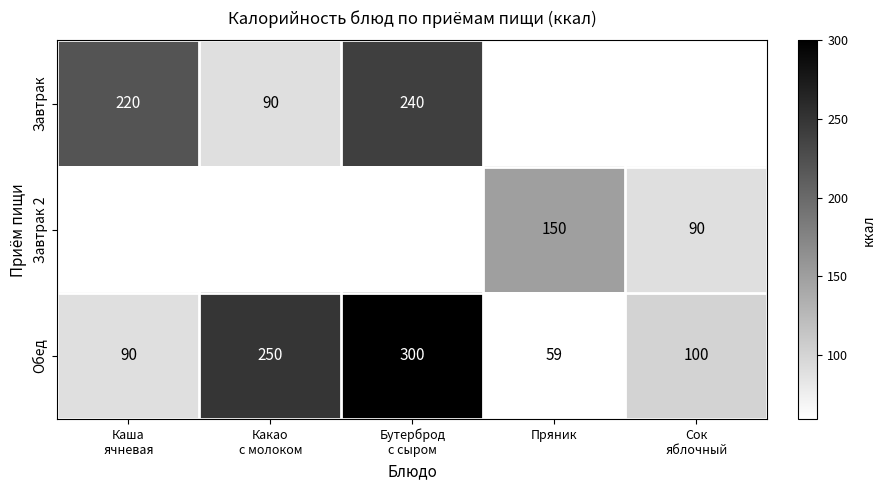

True or false: Завтрак has a value of 89.7 at Какао с молоком.

True